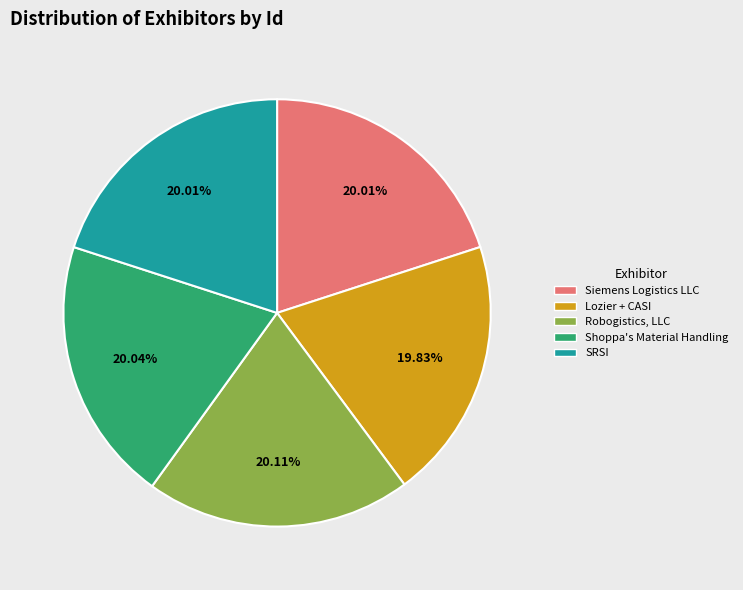

Is it true that Shoppa's Material Handling is 34% of the pie?

False